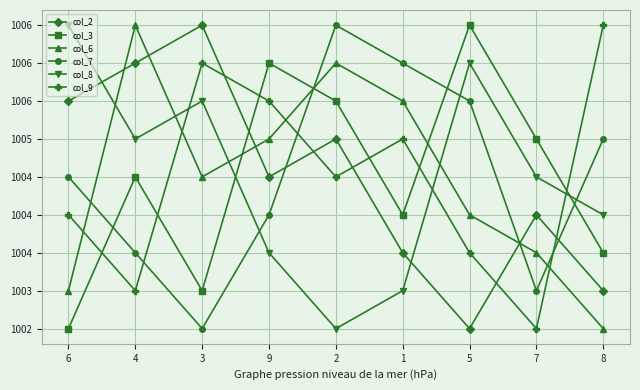

What is the label of the 8th point from the left?

7